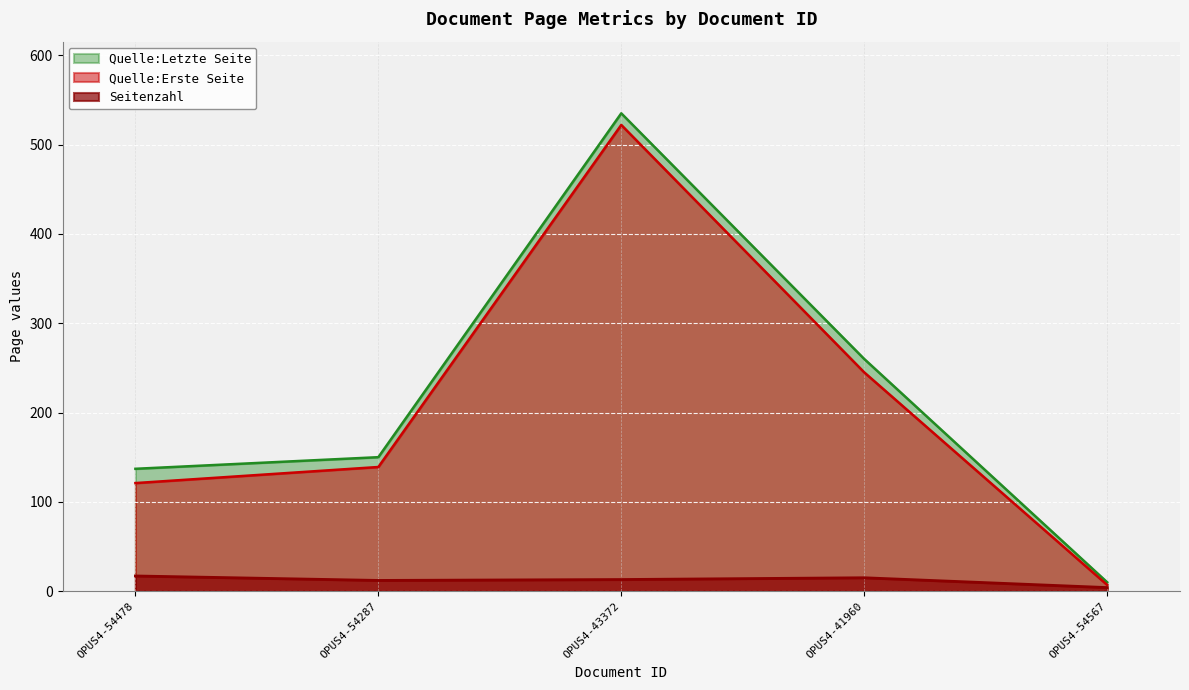

How many lines are shown in the chart?

3